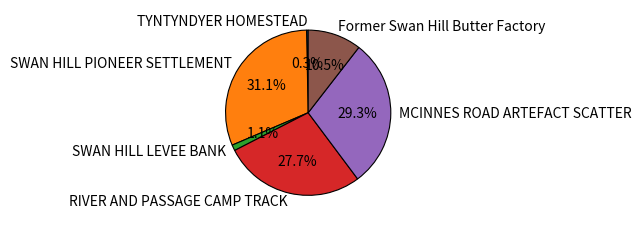

Does any single category account for the majority?

No